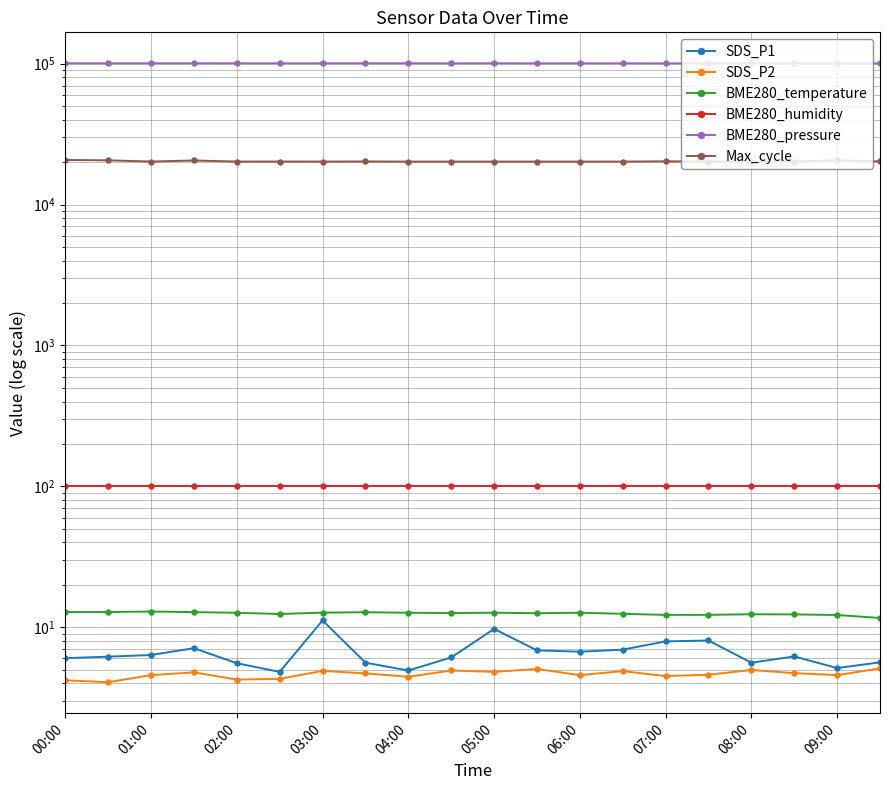

True or false: BME280_humidity and Max_cycle intersect in this chart.

False